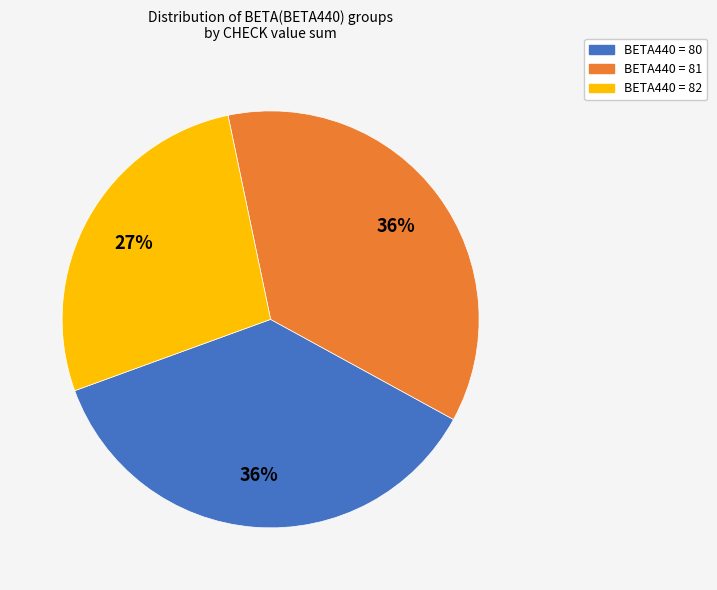

Count the number of slices in the pie.

3